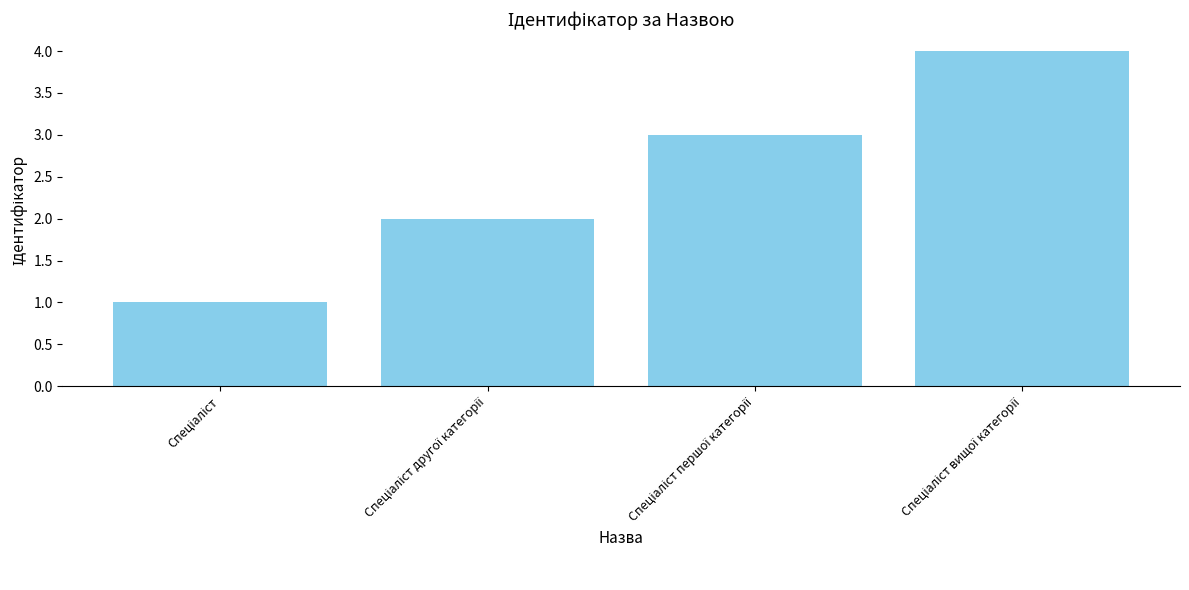

What is the greatest value displayed?

4